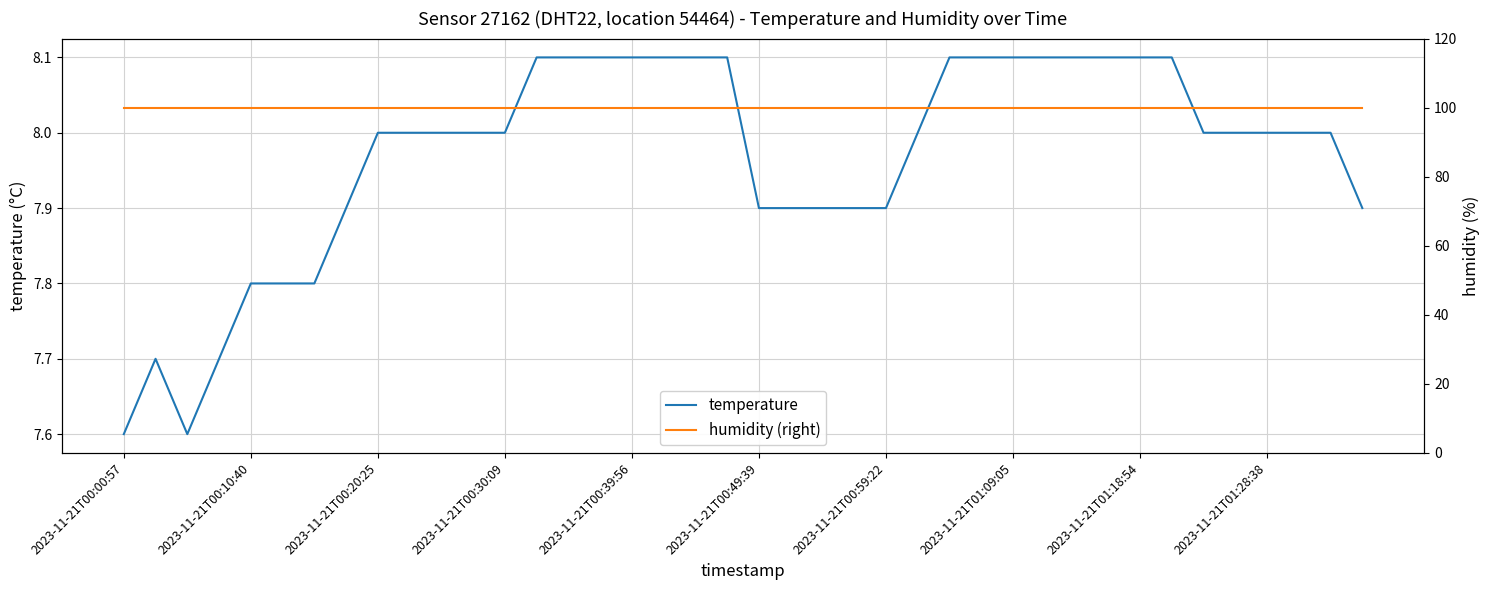

True or false: temperature and humidity (right) cross at least once.

False